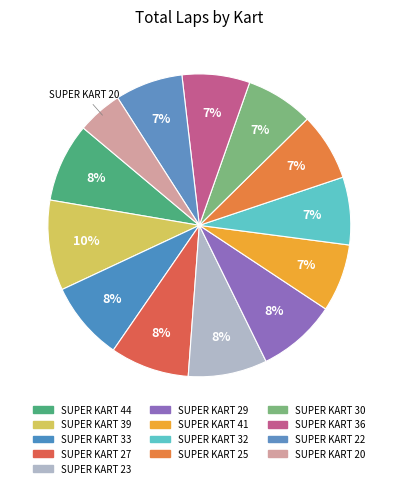

What is the largest slice in the pie chart?

SUPER KART 39